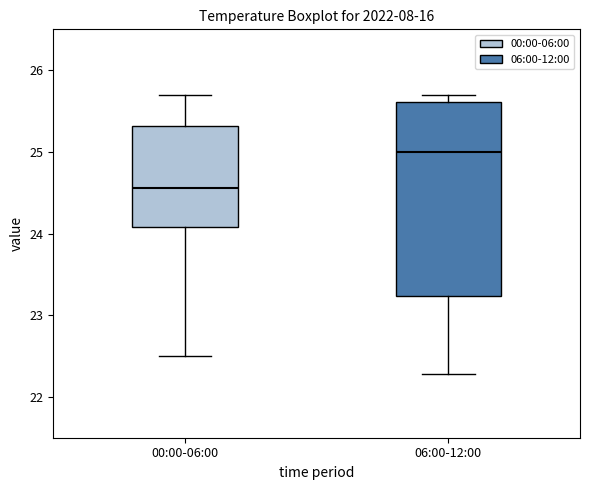

Reading left to right, read every box against the y-axis: the position of its median line, the range the box covers, and the ends of its whiskers. The values are not printed on the chart, so give them approximately, as read against the axis.

00:00-06:00: median 24.6, box 24.1 to 25.3, whiskers 22.5 to 25.7
06:00-12:00: median 25.0, box 23.2 to 25.6, whiskers 22.3 to 25.7